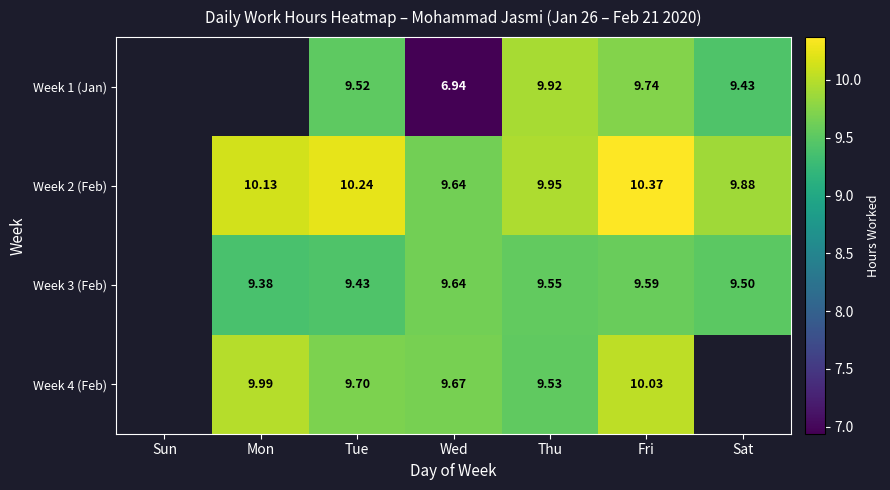

How many data points in Week 3 (Feb) are above 9?

6